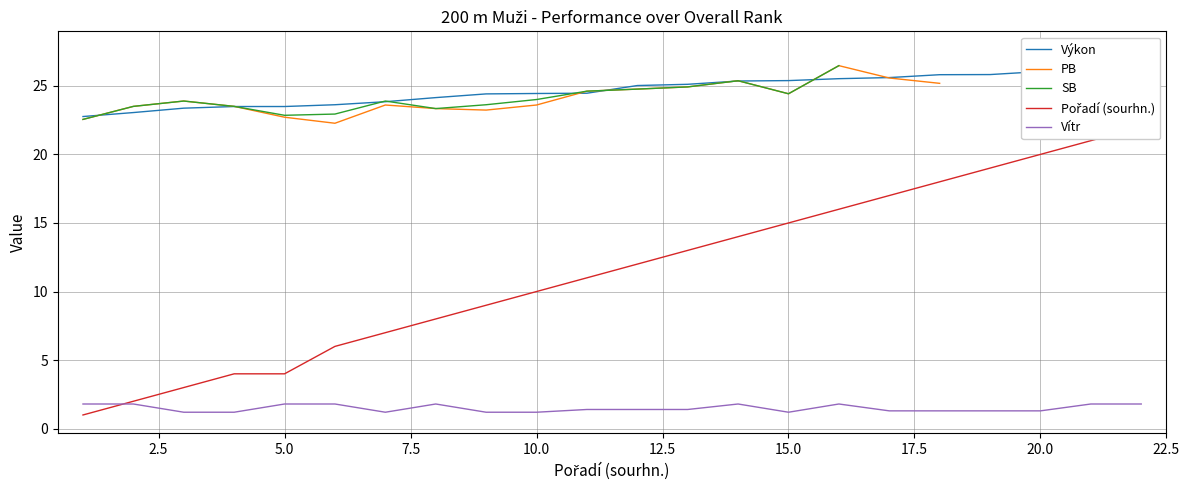

What is the lowest value of the Vítr series?

1.2